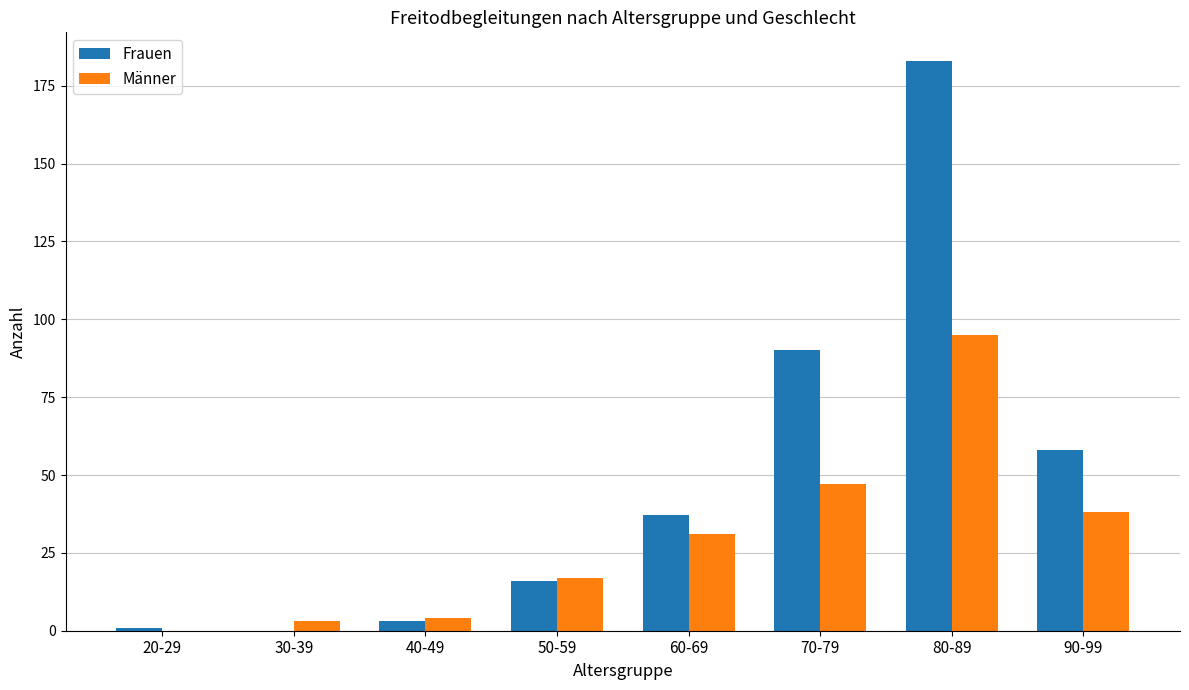

Reading right to left, extract all data points from this chart.

Frauen: 90-99=58	80-89=183	70-79=90	60-69=37	50-59=16	40-49=3	30-39=0	20-29=1
Männer: 90-99=38	80-89=95	70-79=47	60-69=31	50-59=17	40-49=4	30-39=3	20-29=0